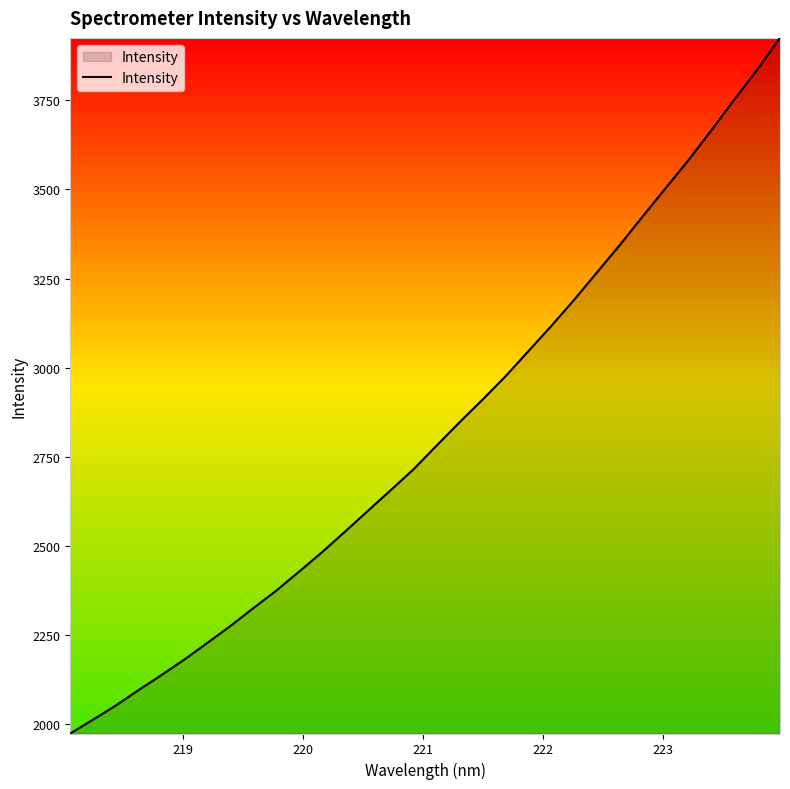

How many lines are shown in the chart?

1